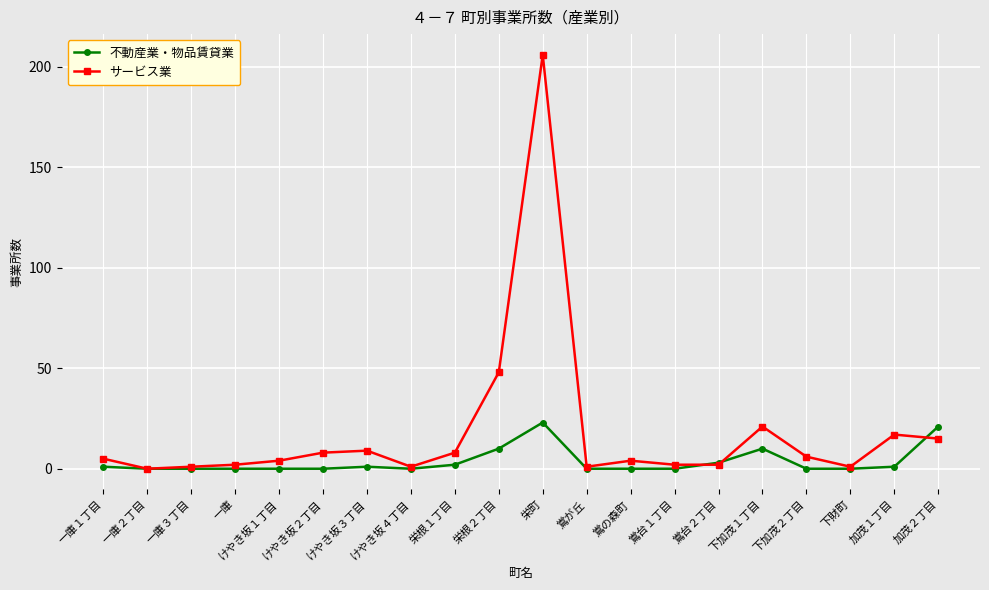

Does the chart display data point markers on the line(s)?

Yes